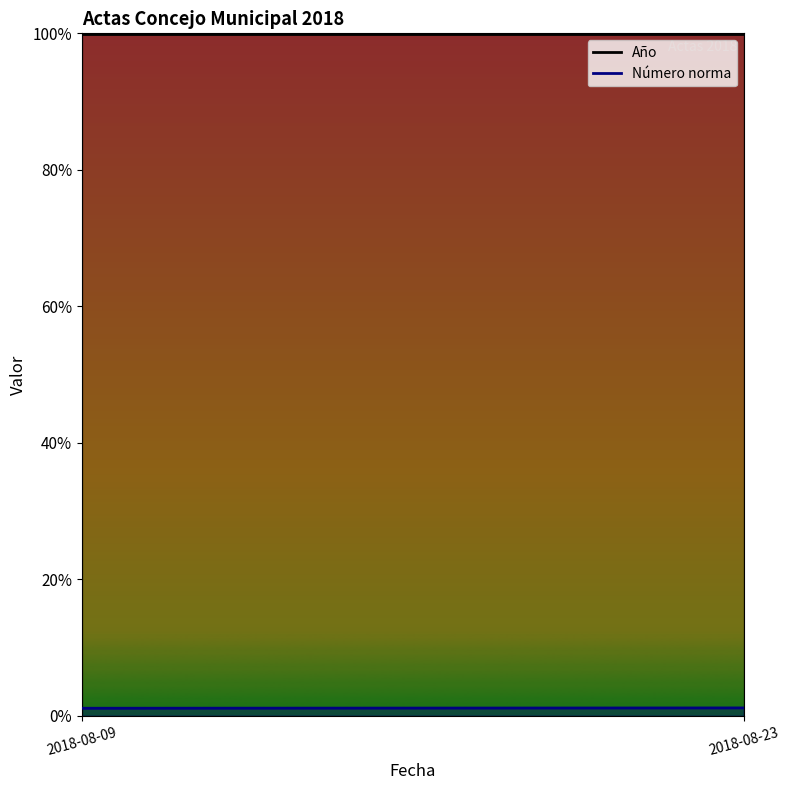

What value does the Año series have at 2018-08-09?

1.0